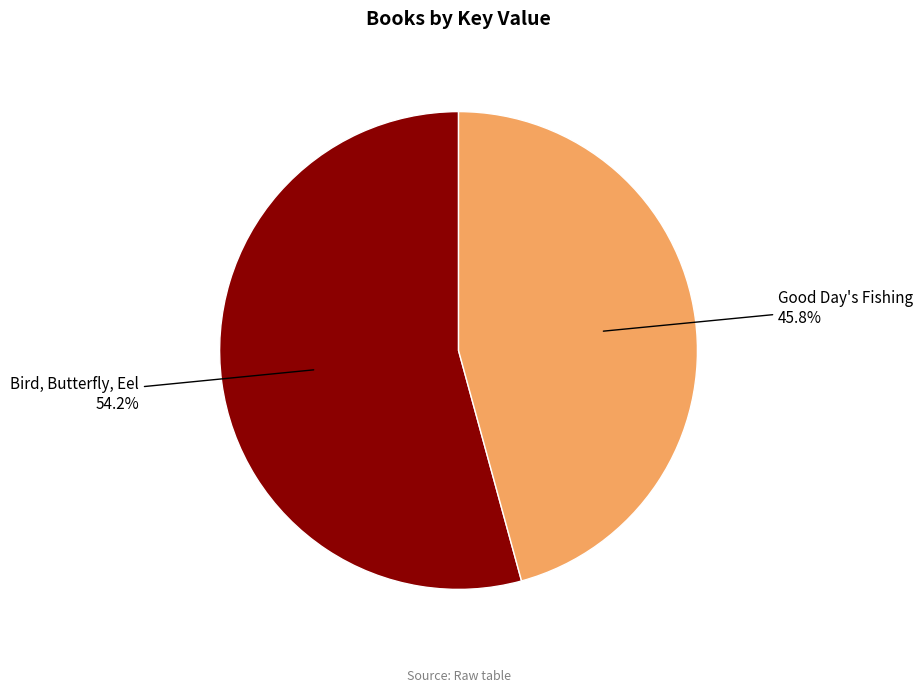

Is the sum of Good Day's Fishing and Bird, Butterfly, Eel greater than half?

Yes